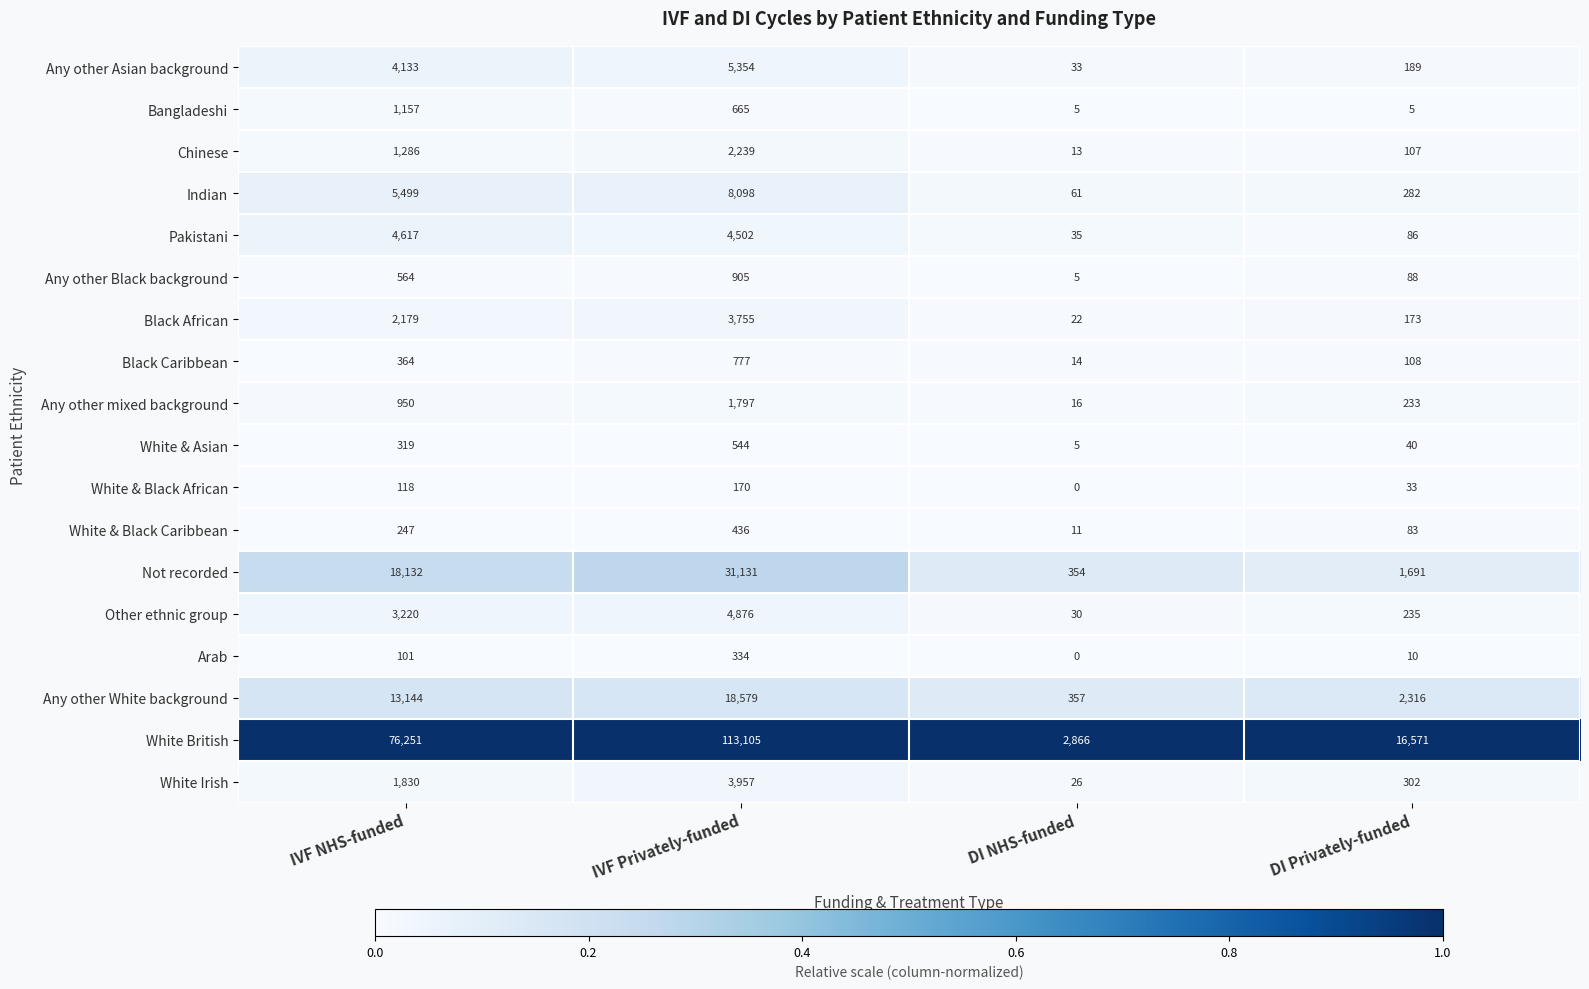

How many data points does each series have?

4